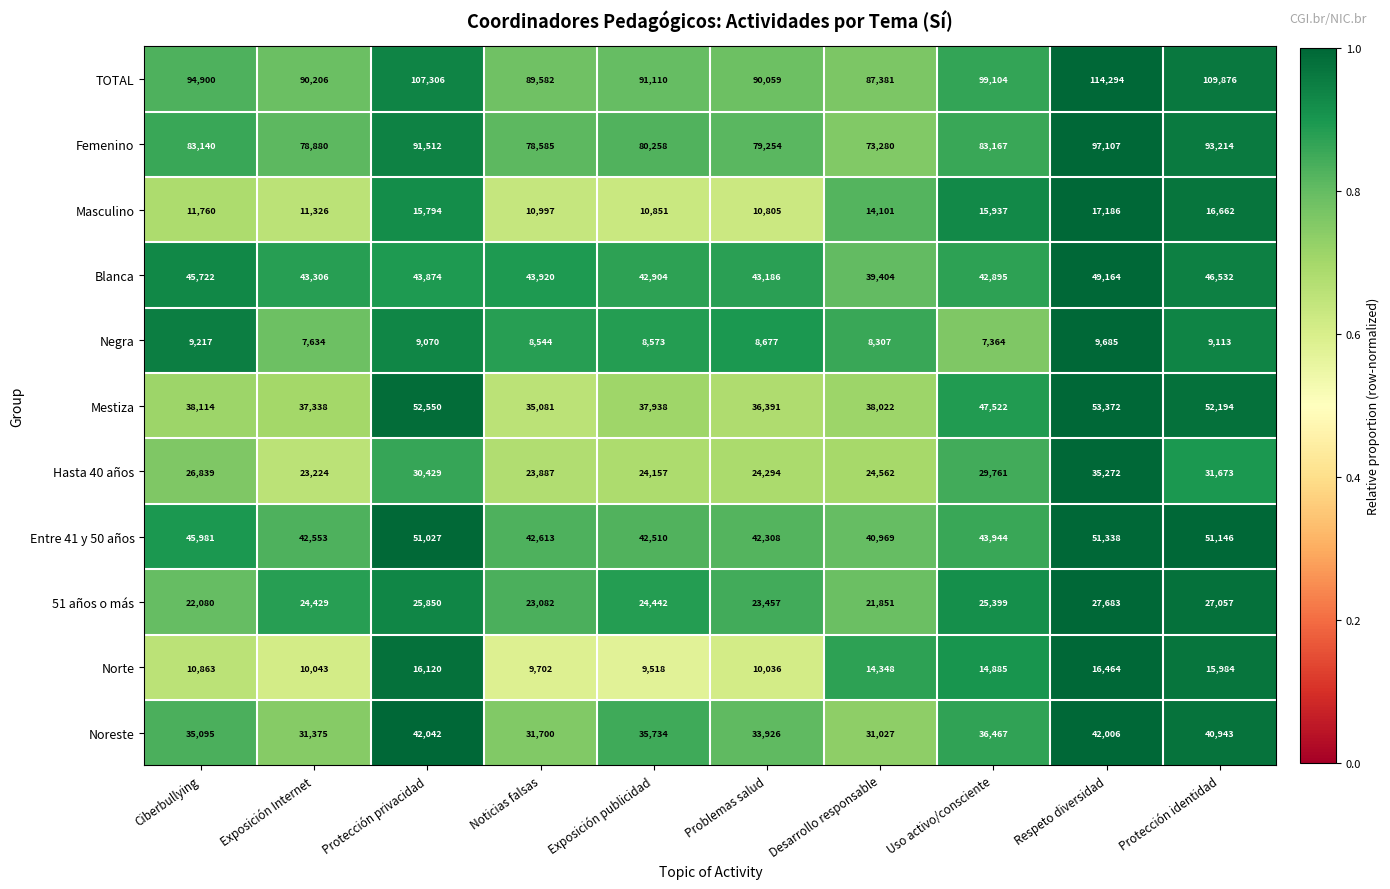

Rank the series at Exposición Internet from lowest to highest value.

Negra, Norte, Masculino, Hasta 40 años, 51 años o más, Noreste, Mestiza, Entre 41 y 50 años, Blanca, Femenino, TOTAL